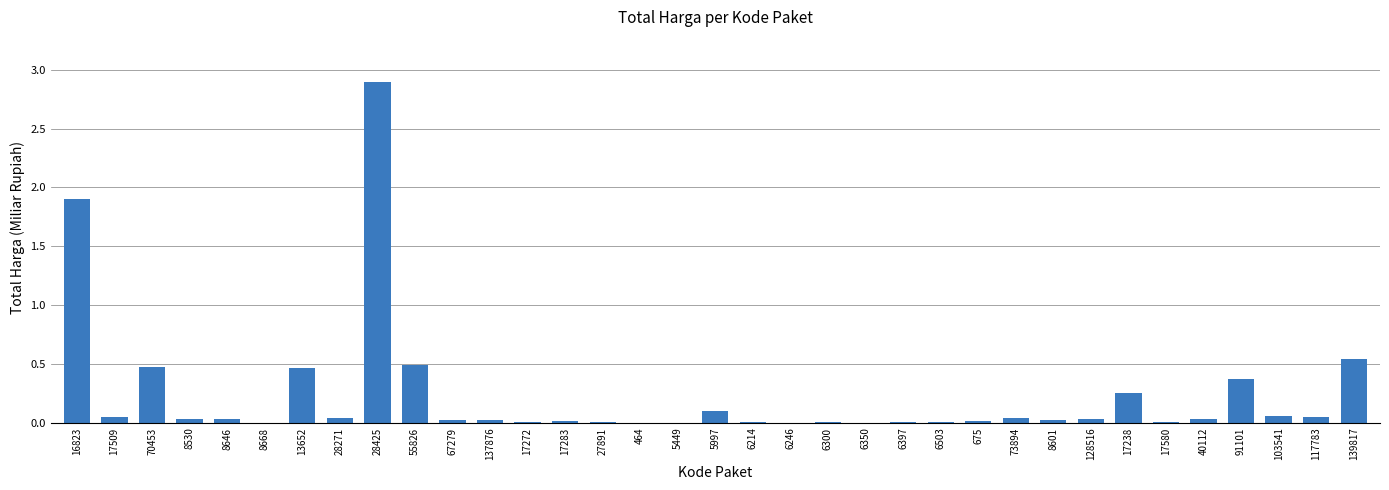

The value at 17272 is 0.0. True or false?

True